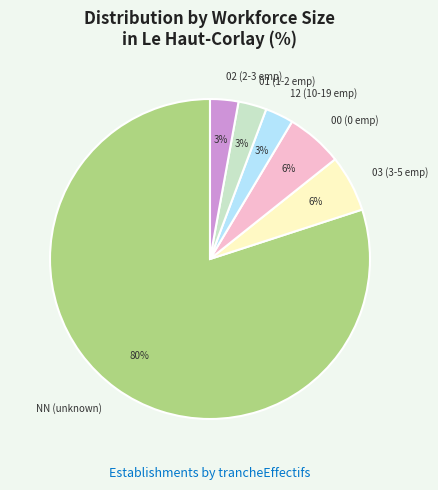

Is there a majority slice in this chart?

Yes